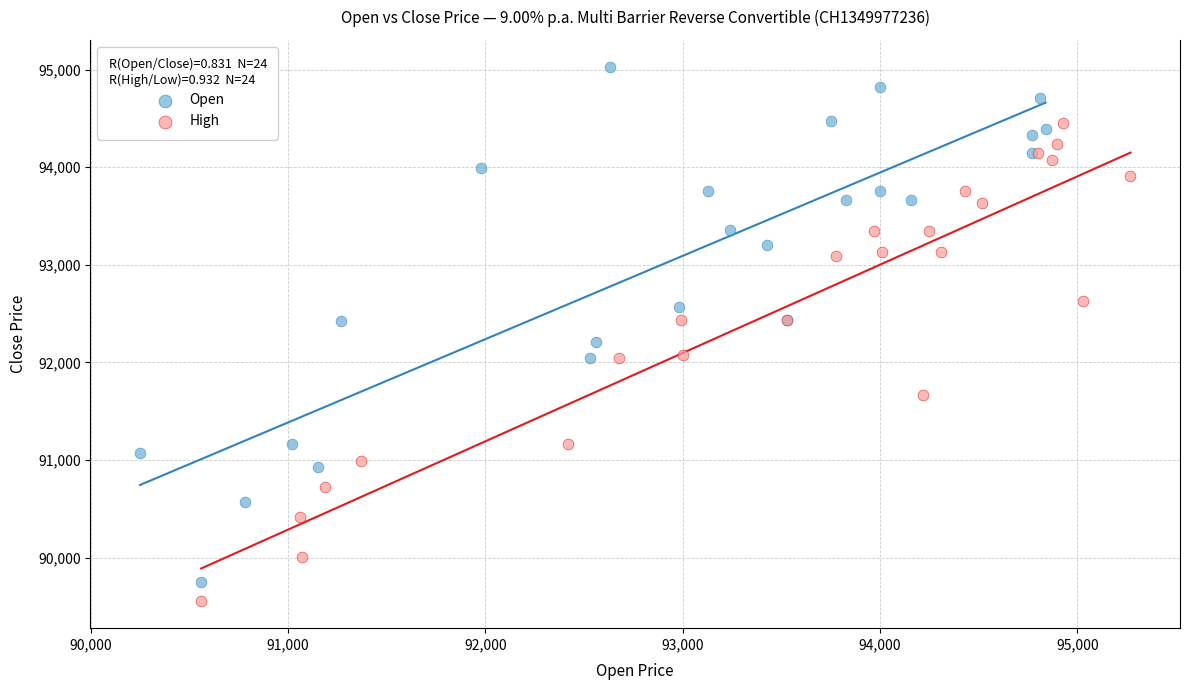

Which series has the widest spread of Y values?

Open